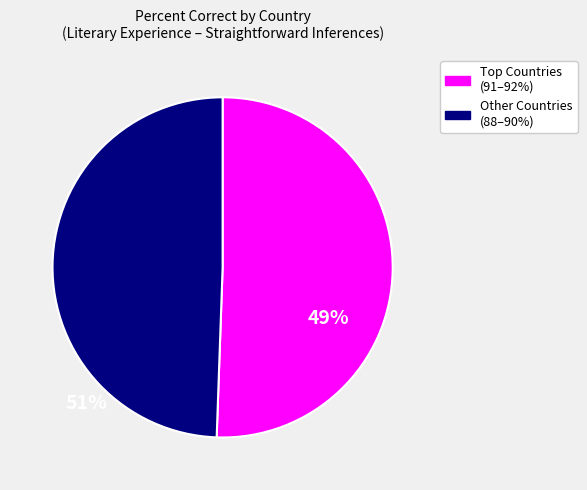

The Other Countries (88–90%) slice represents 39% of the pie. True or false?

False